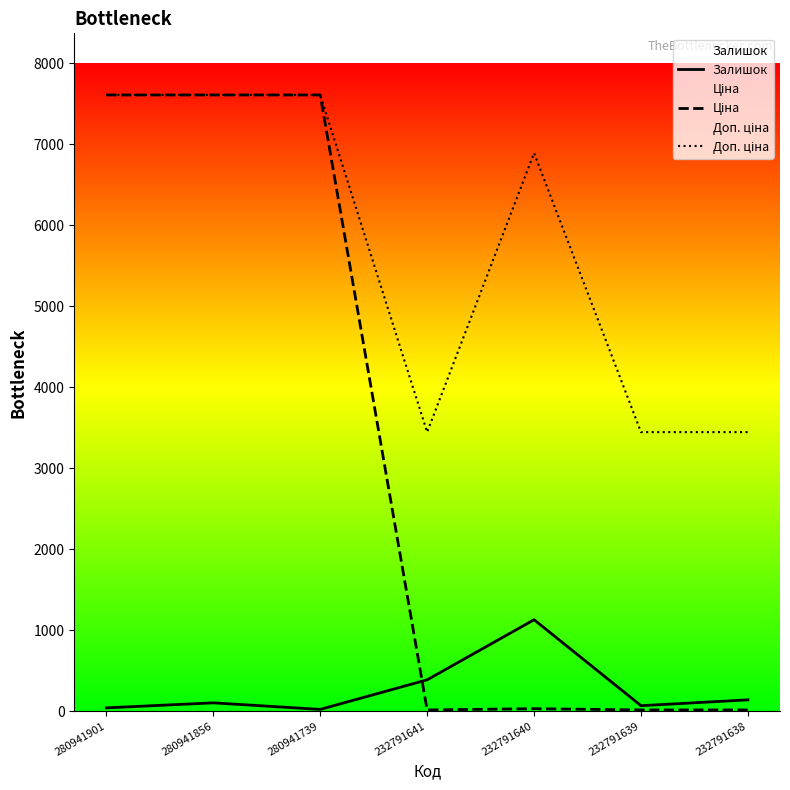

List the series in order of their overall mean, highest first.

Доп. ціна, Ціна, Залишок